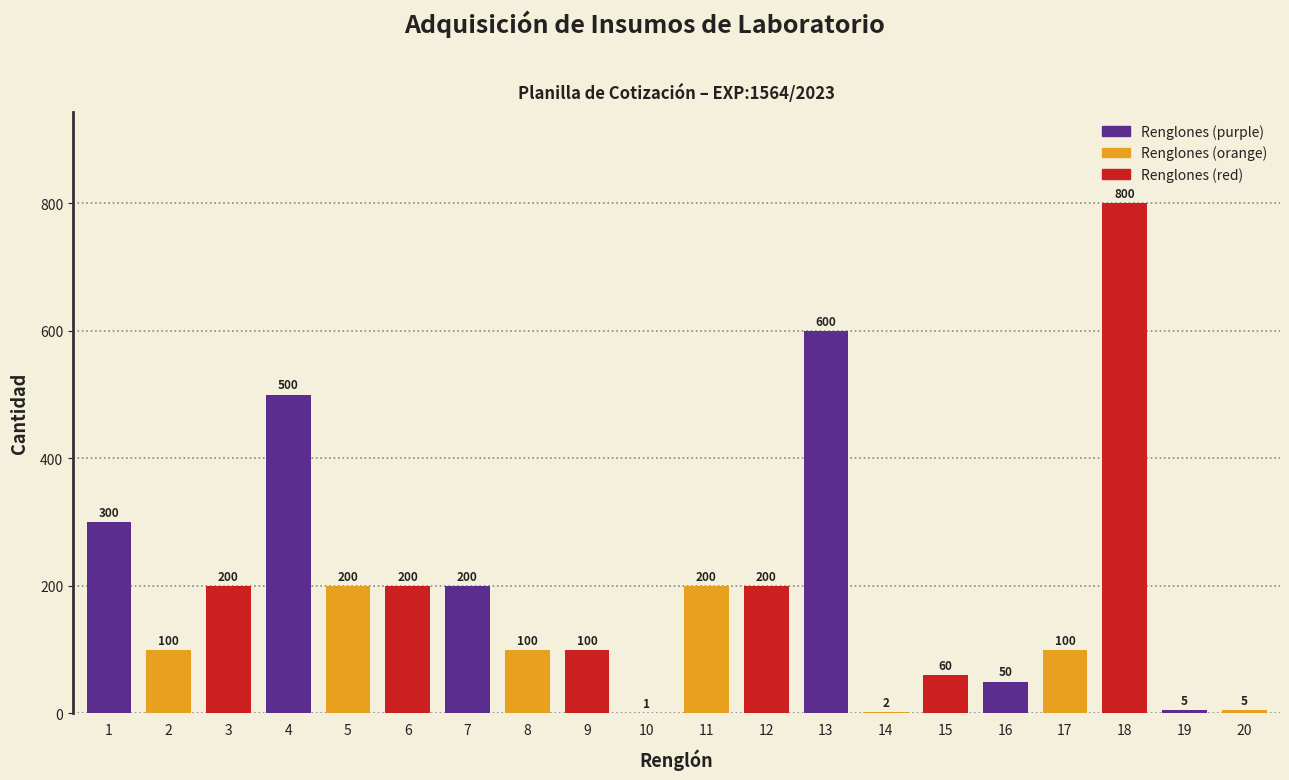

What is the sum of all values?

3923